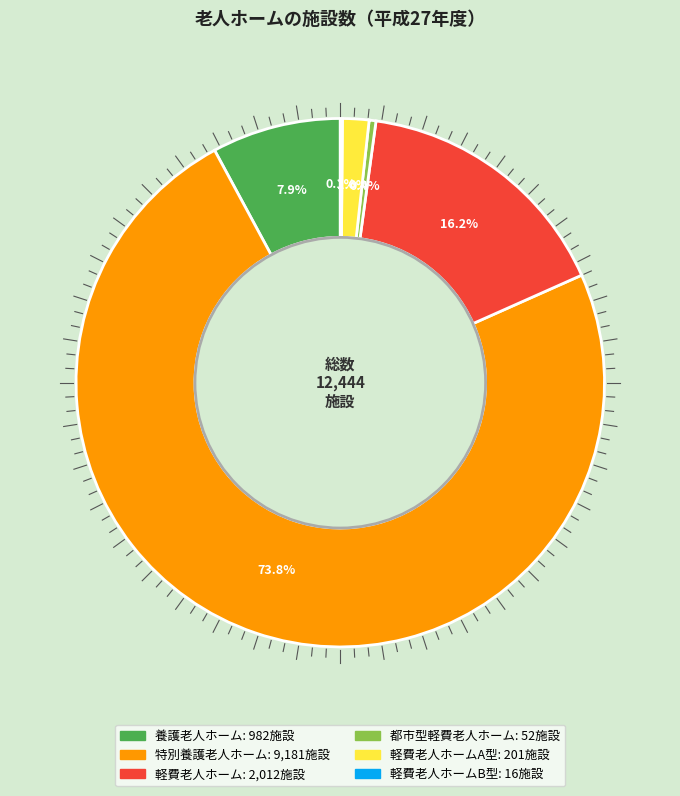

Does any single category account for the majority?

Yes